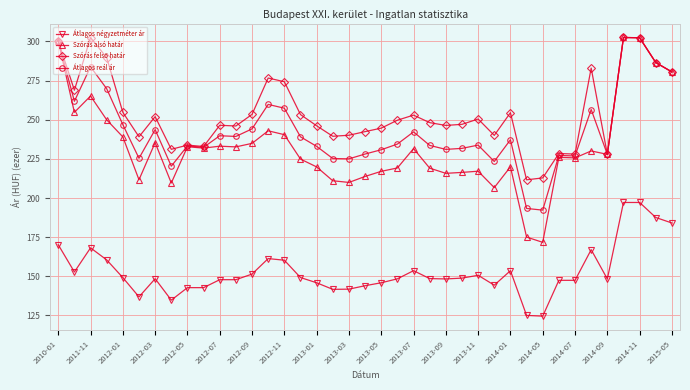

What is the lowest value of the Szórás alsó határ series?

171.7